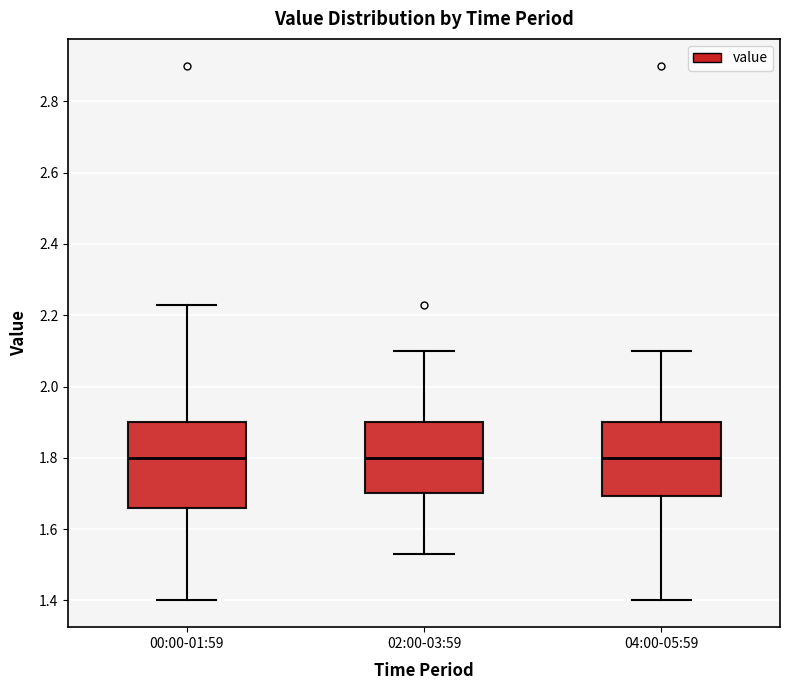

Comparing the boxes themselves (not the whiskers), which one is the tallest?

00:00-01:59